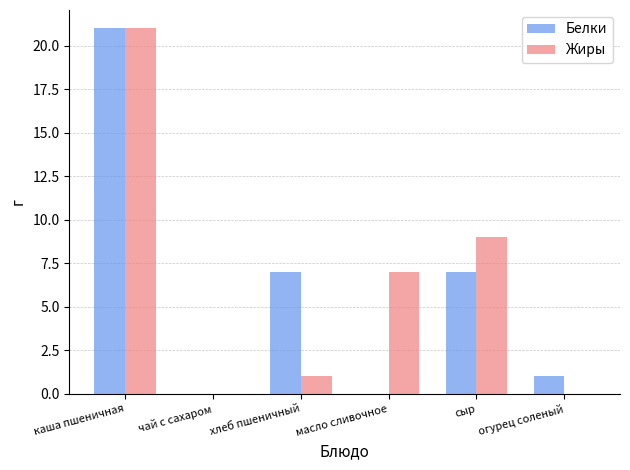

Which series changed the most between чай с сахаром and сыр?

Жиры